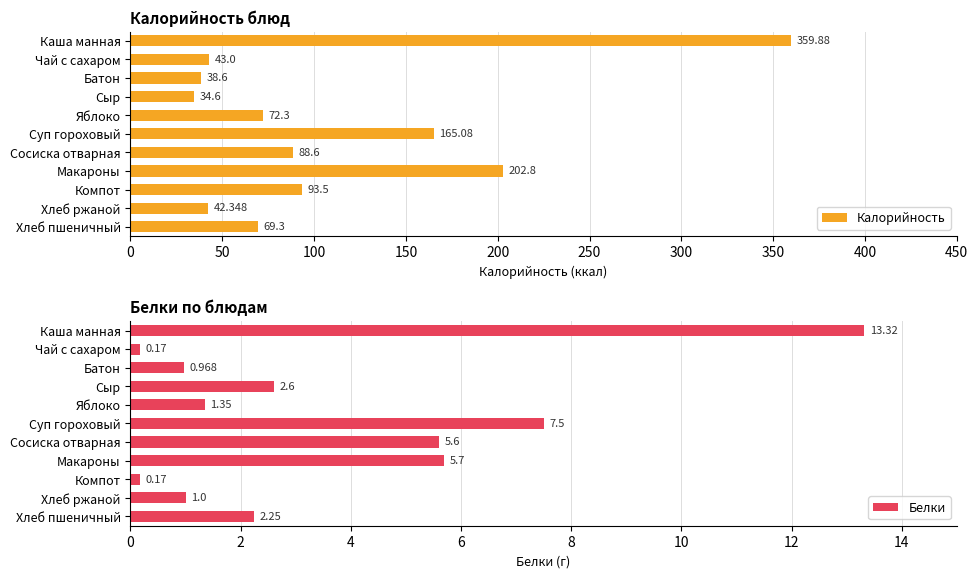

At which label is Белки closest to 6?

Макароны